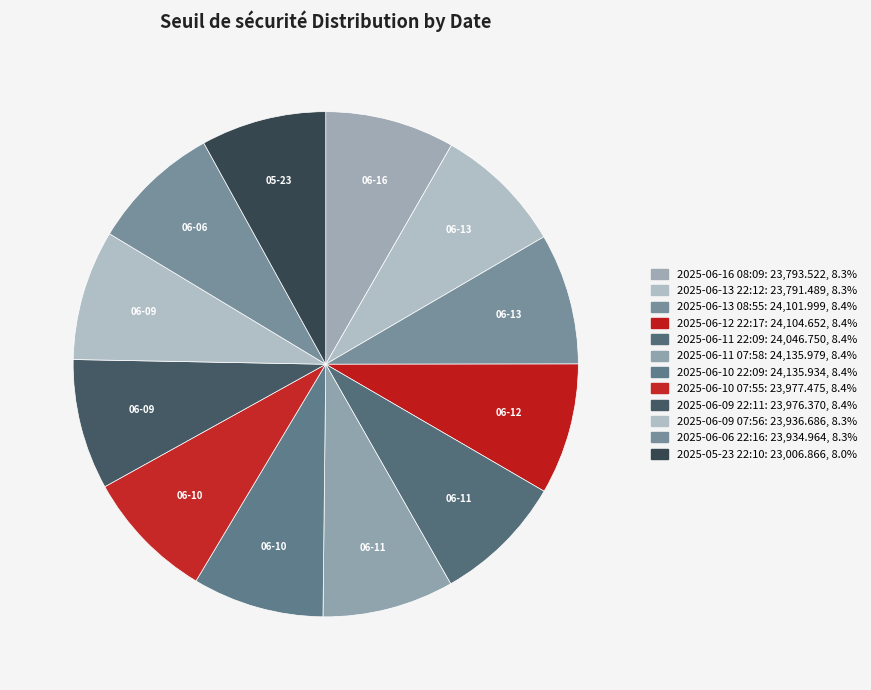

Is 2025-06-10 22:09 the majority of the pie?

No